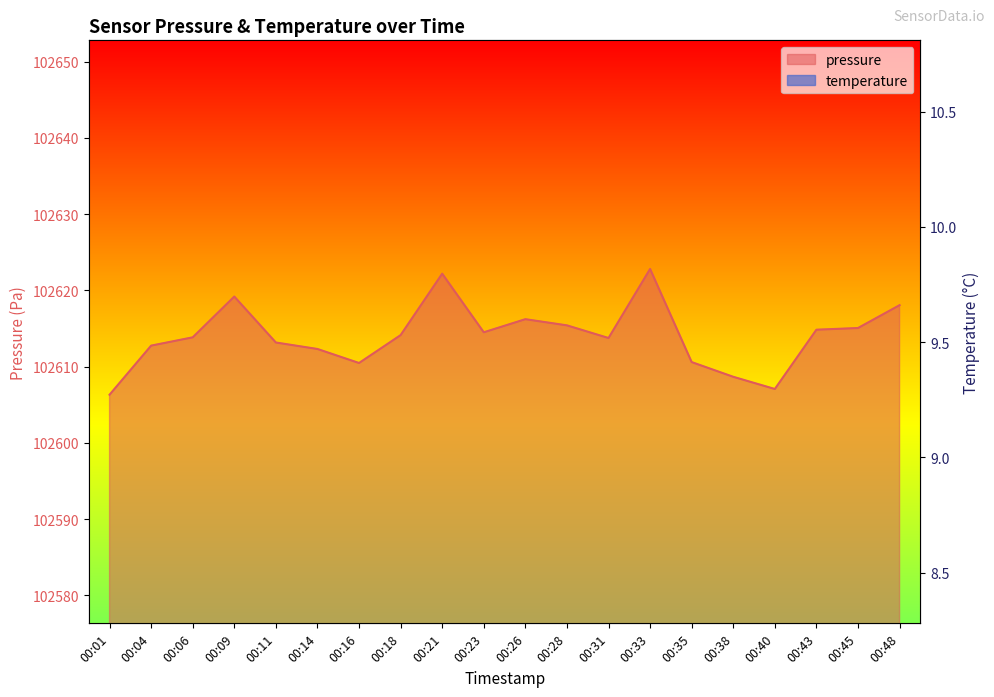

True or false: temperature and pressure intersect in this chart.

False